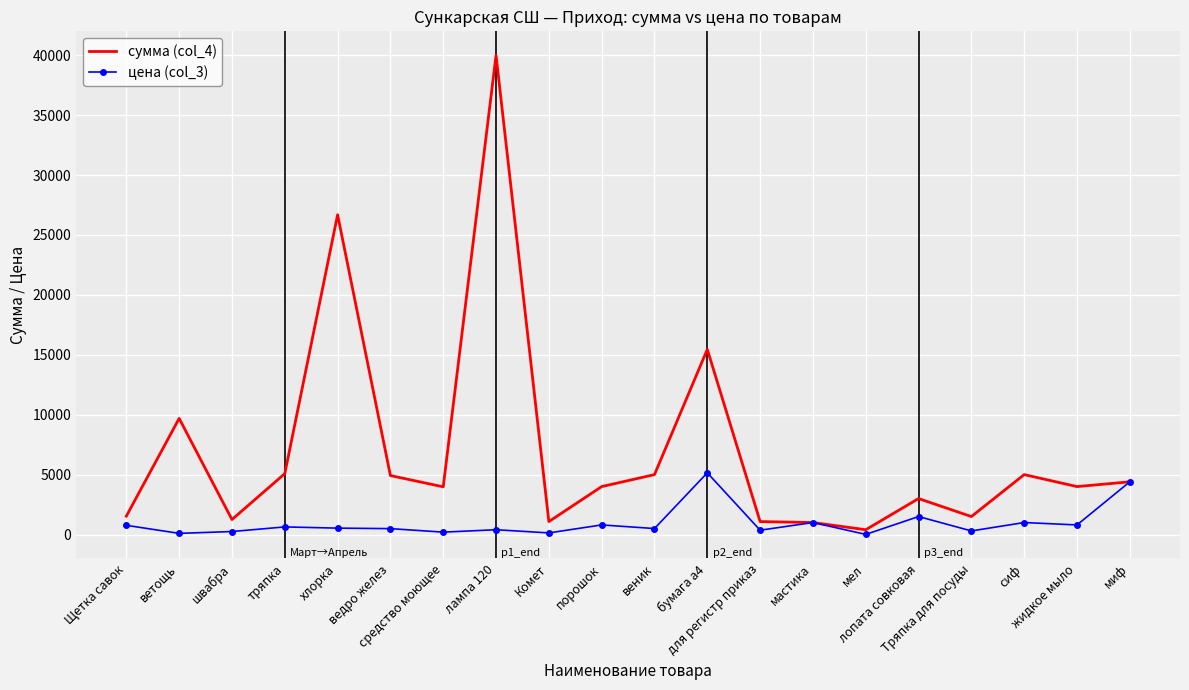

At how many categories does at least one series exceed 30373?

1